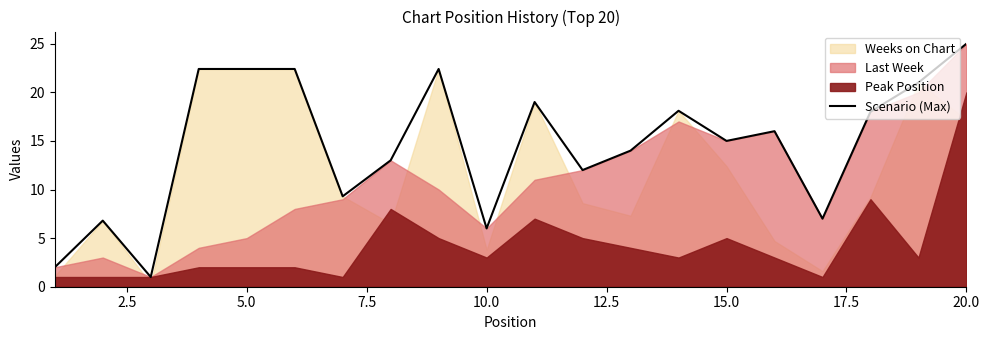

What is the lowest value of the Scenario (Max) series?

1.0